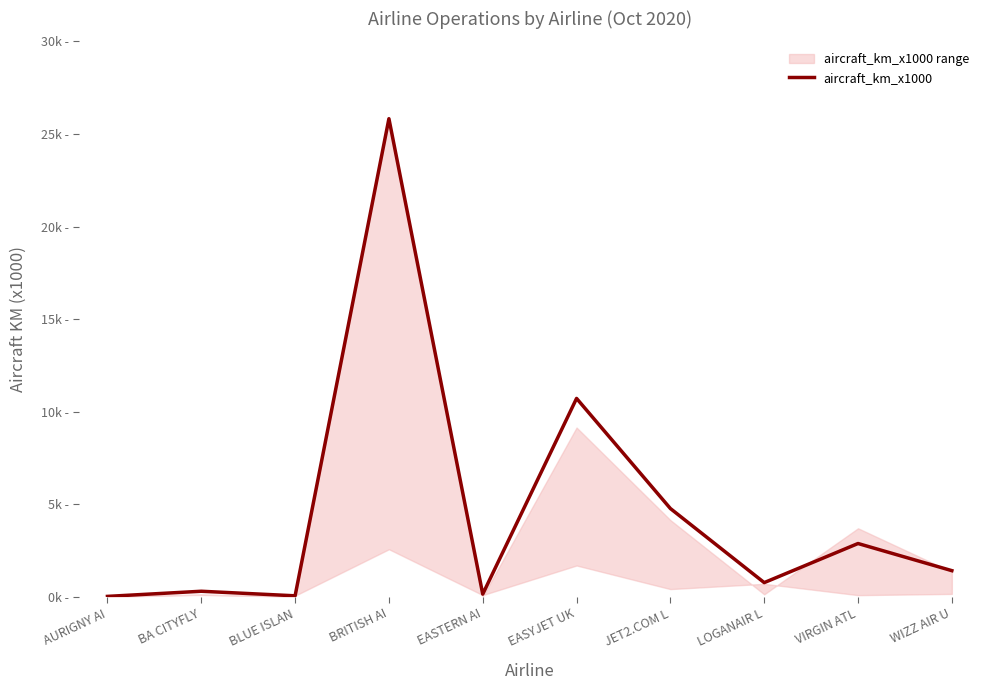

What is the sum of all values?

47004